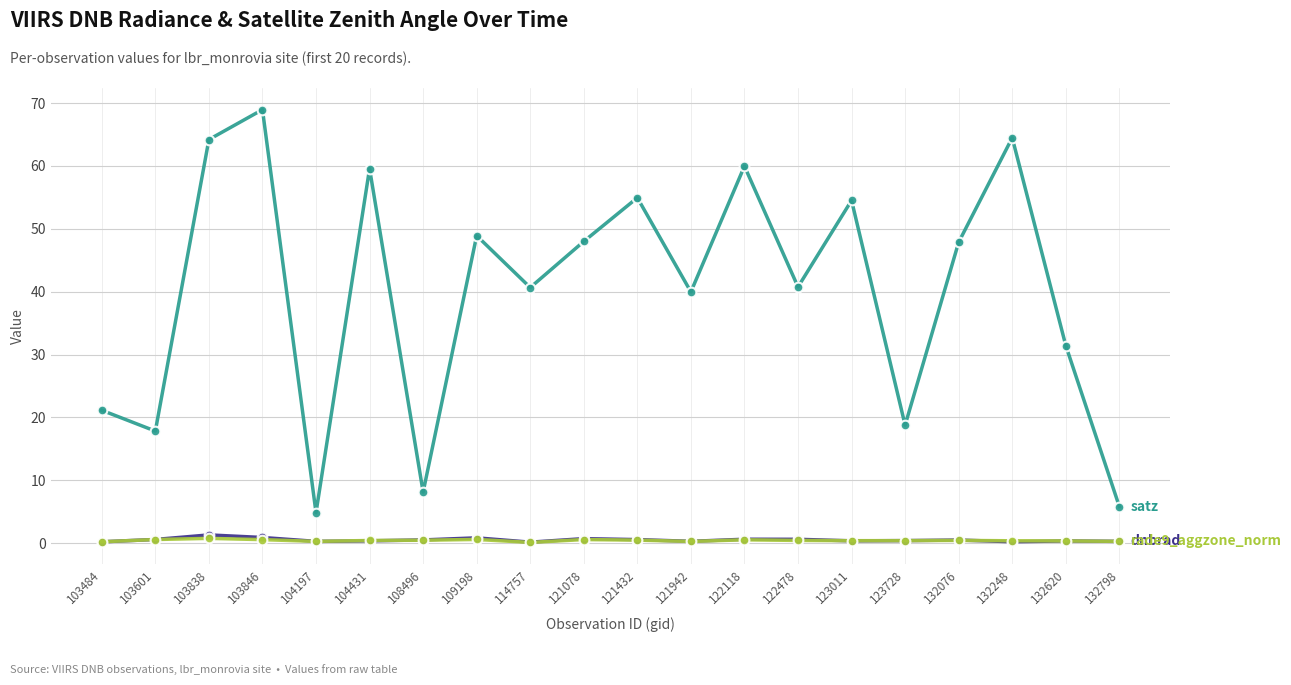

At which category does the chart reach its peak across all series?

103846